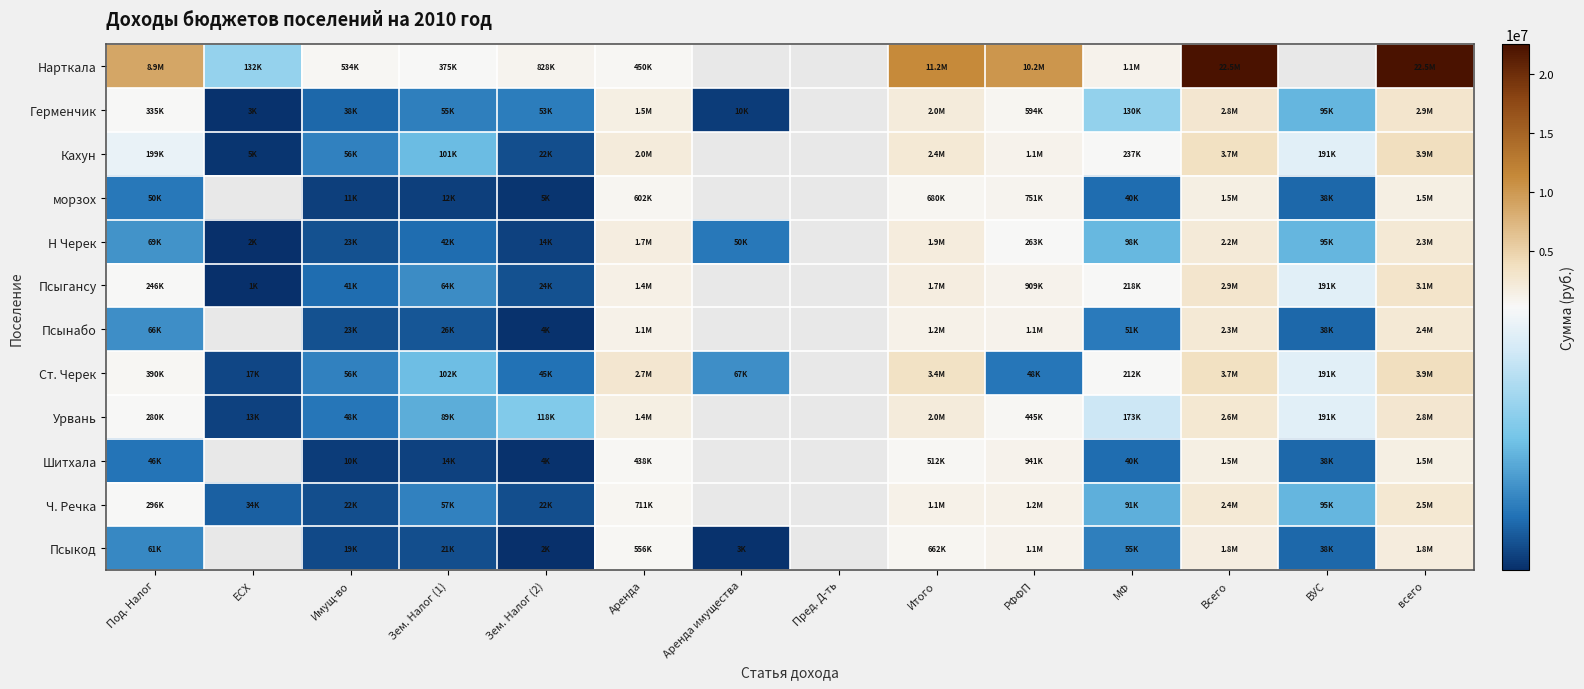

What is the highest value of the Ст. Черек series?

3869950.0